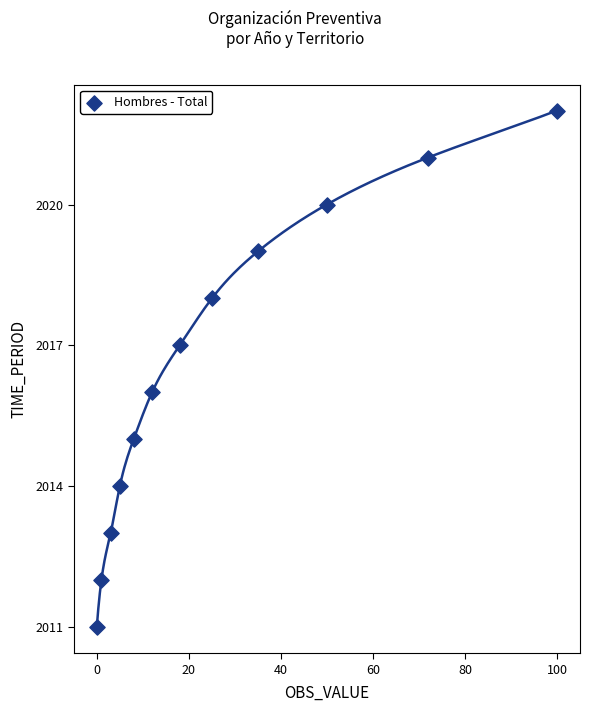

What is the range of X values (max minus min)?

100